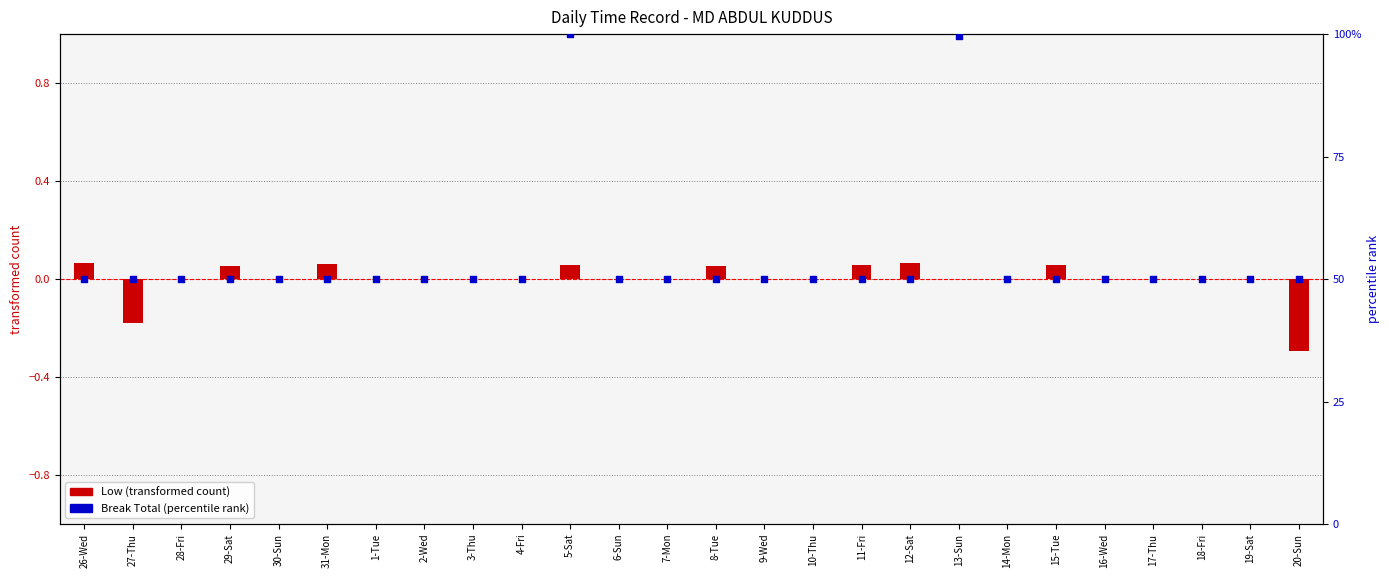

Which series reaches the maximum Y coordinate?

Break Total (percentile rank)